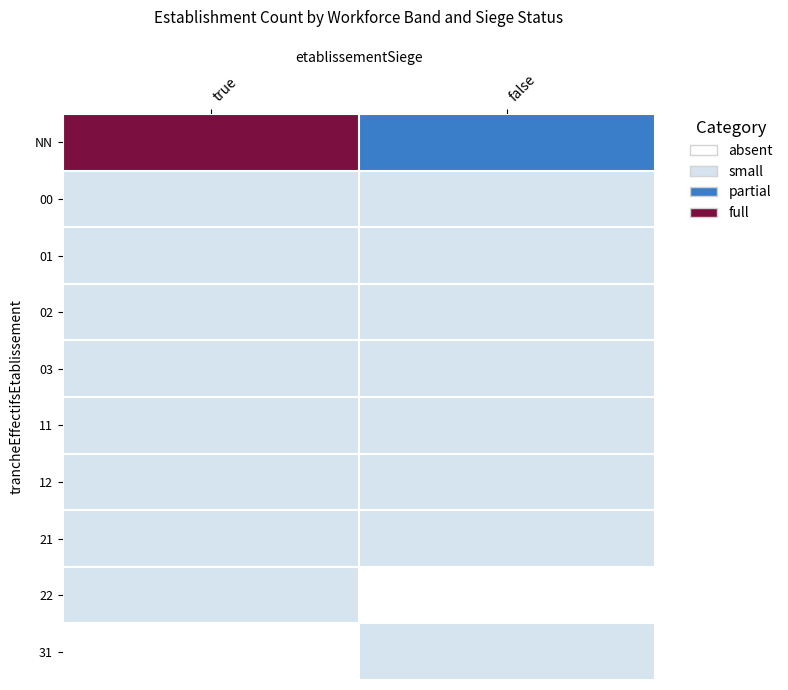

Reading left to right, transcribe all the data shown in this chart.

NN: true=3	false=2
00: true=1	false=1
01: true=1	false=1
02: true=1	false=1
03: true=1	false=1
11: true=1	false=1
12: true=1	false=1
21: true=1	false=1
22: true=1	false=0
31: true=0	false=1